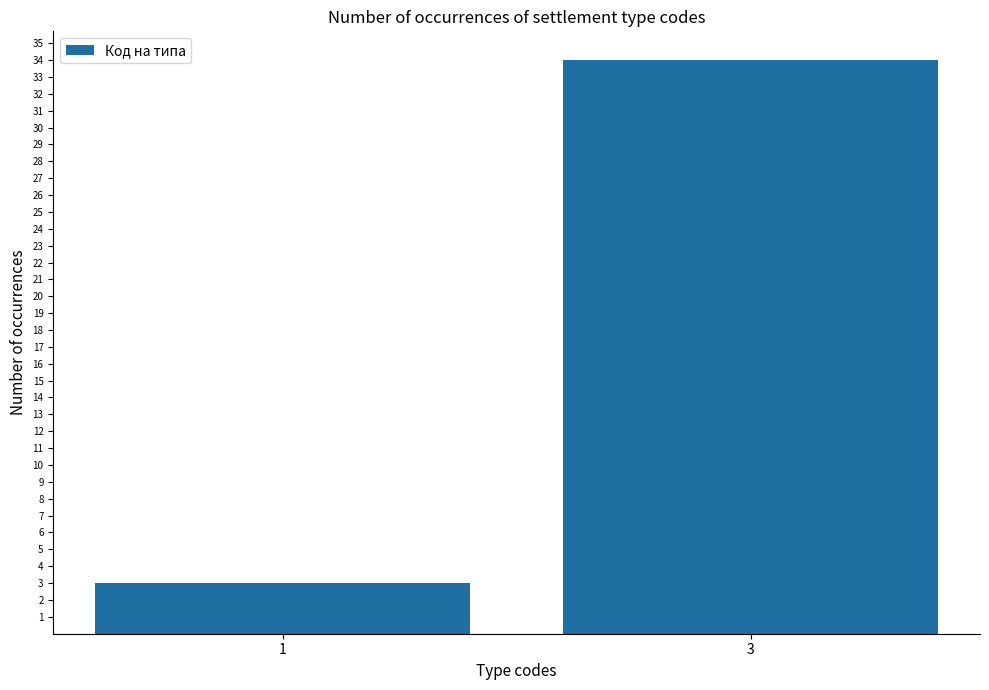

Reading left to right, list all the values displayed in this chart.

1=3	3=34